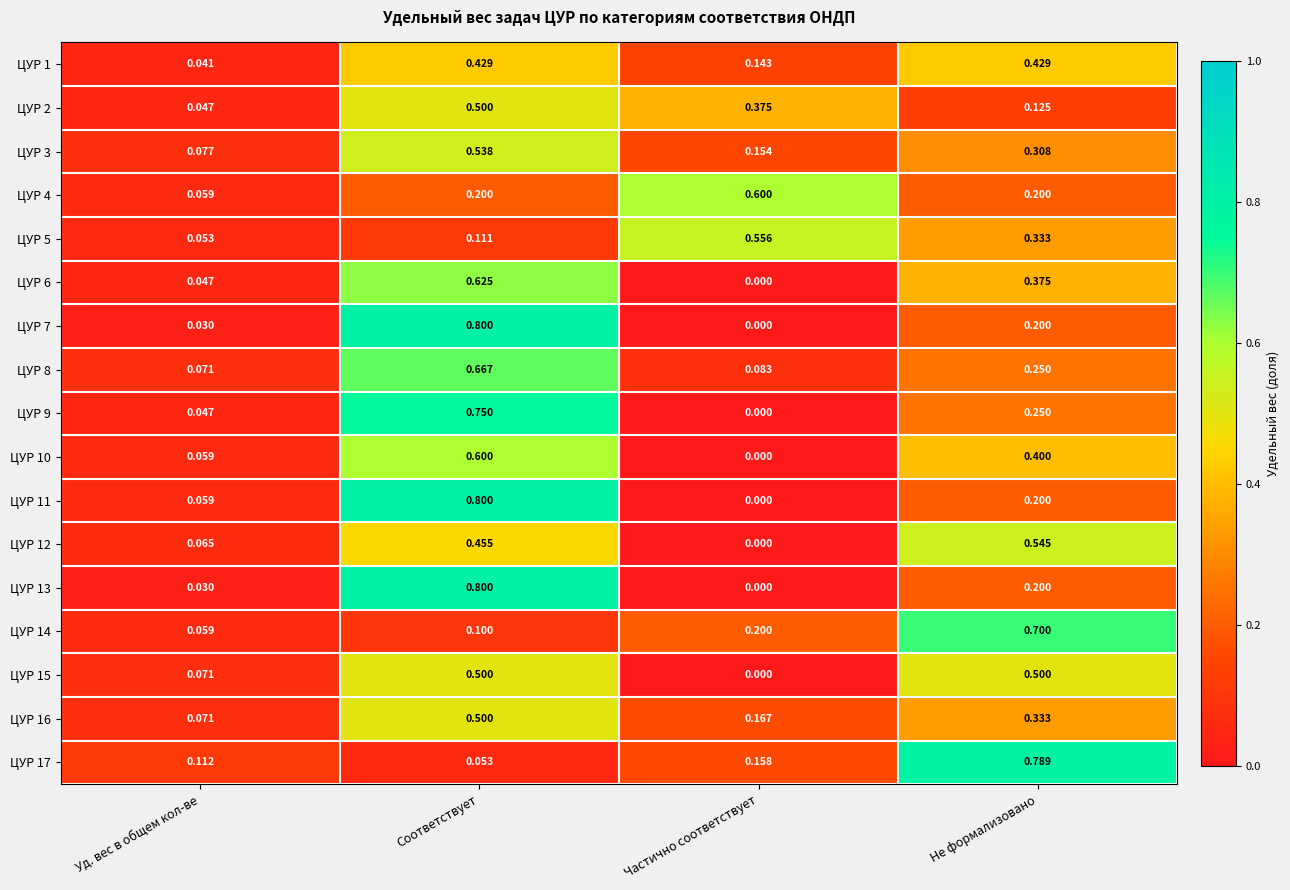

At which category is the sum across all series the highest?

Соответствует